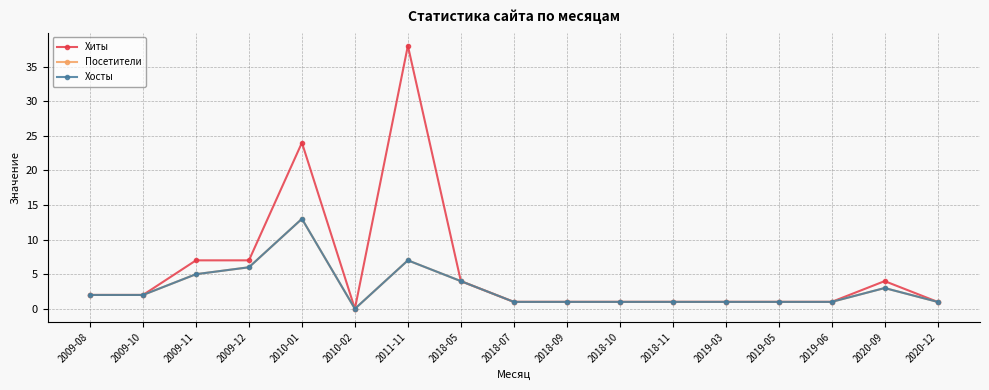

Is it true that Посетители equals 2 at 2011-11?

False